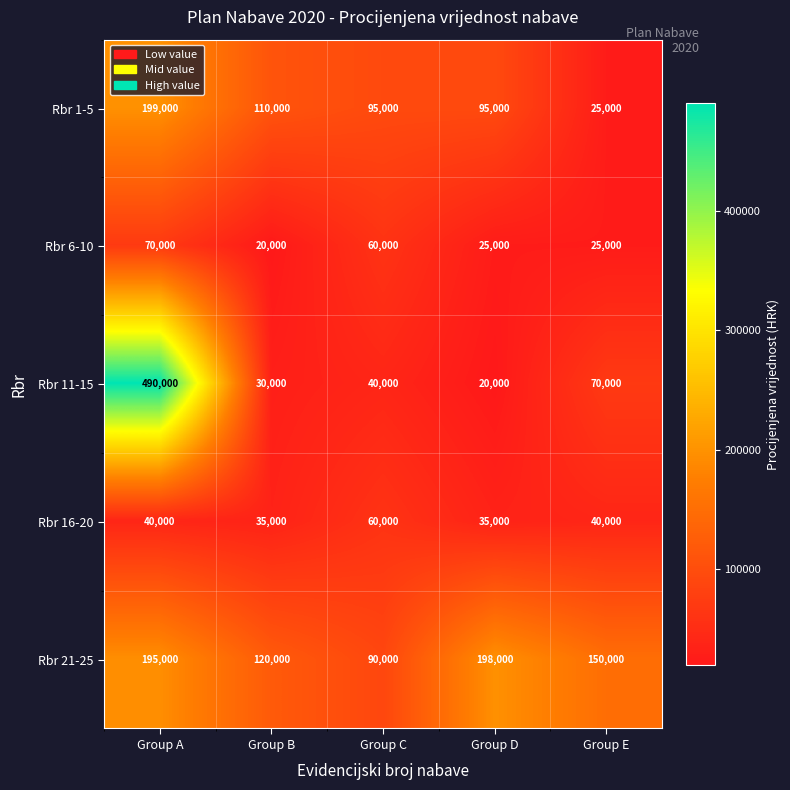

Count the Rbr 6-10 values in the range 25000 to 60000.

3